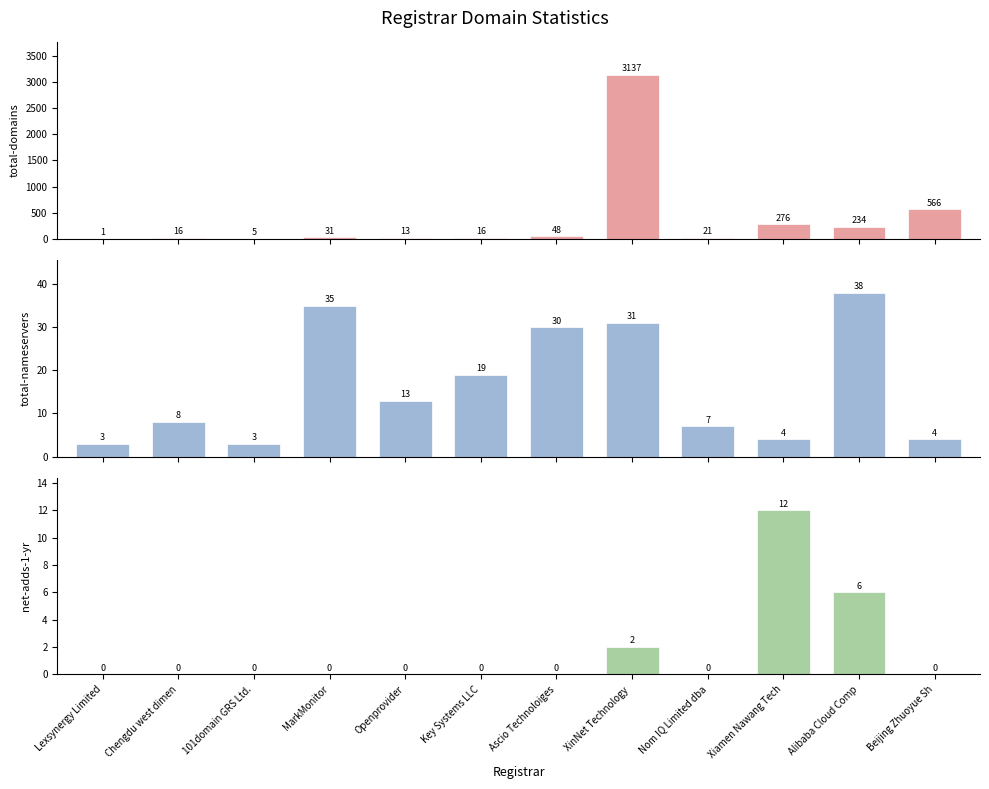

What is the average value of the total-nameservers series?

16